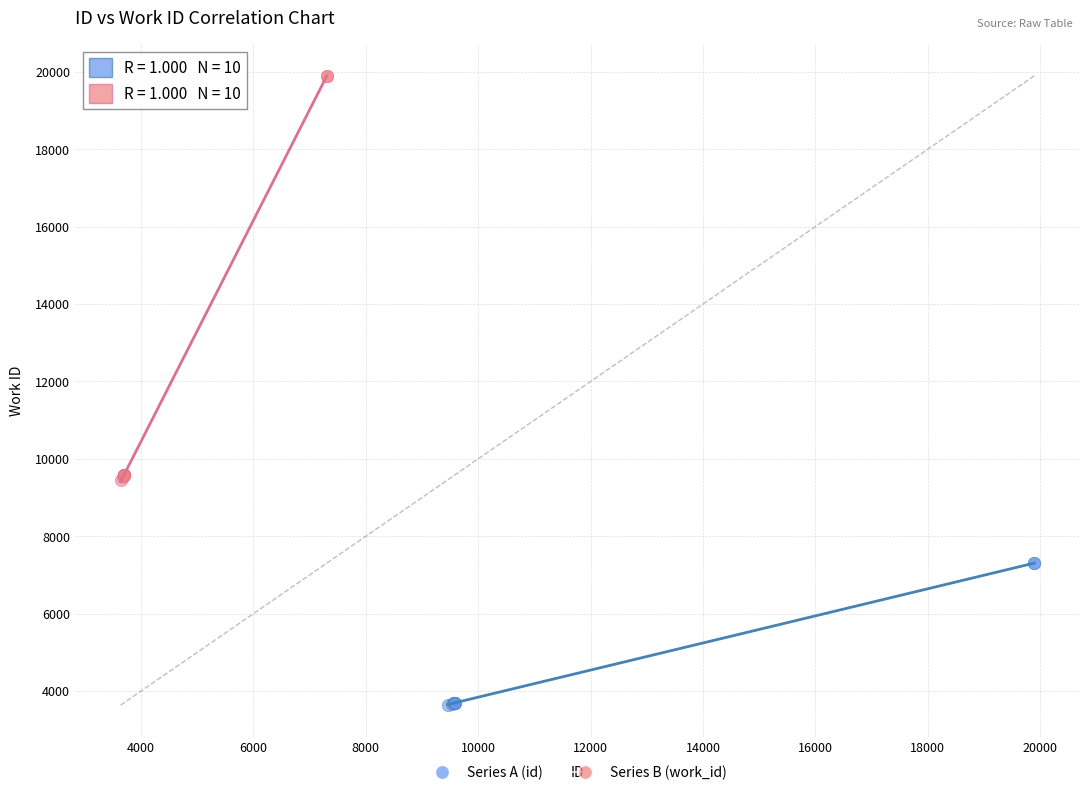

Which series has the largest Y range (max minus min)?

Series B (work_id)